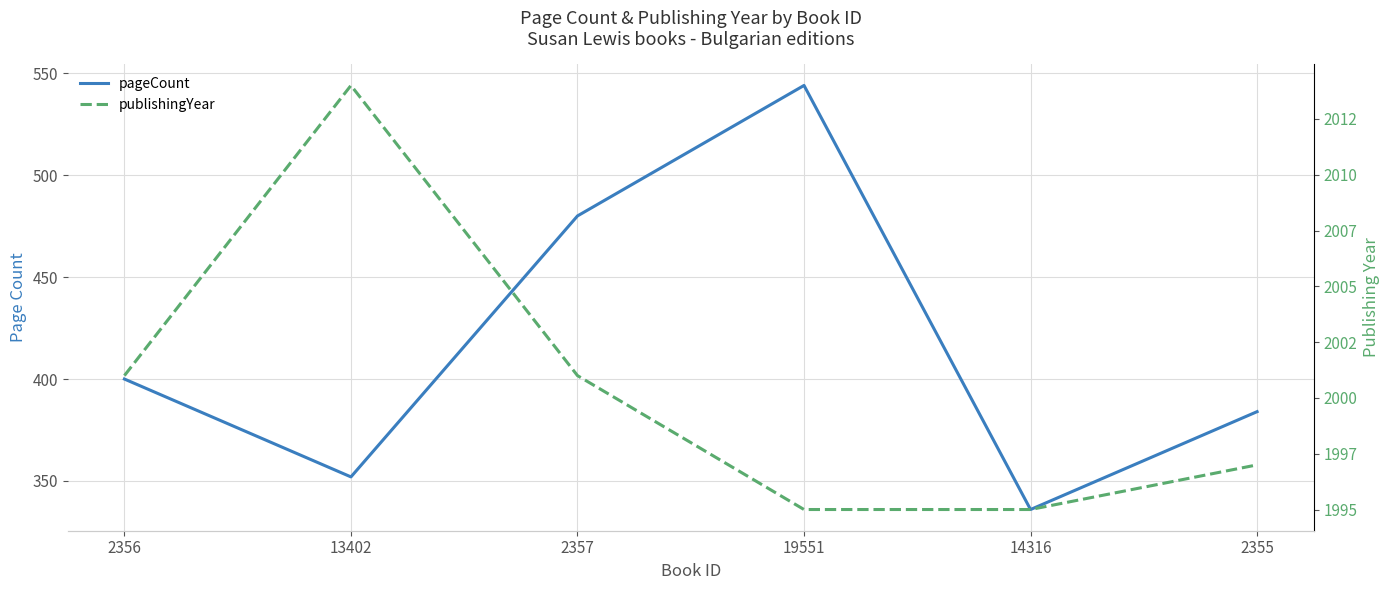

The pageCount series shows 126 at 2356. True or false?

False